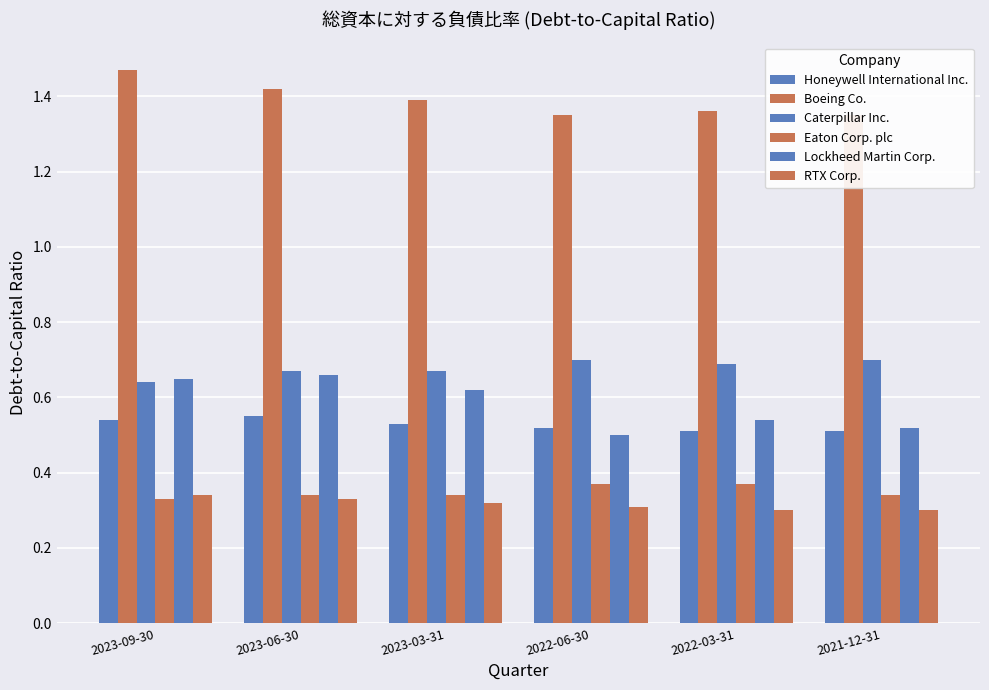

Which category has the highest value in the RTX Corp. series?

2023-09-30